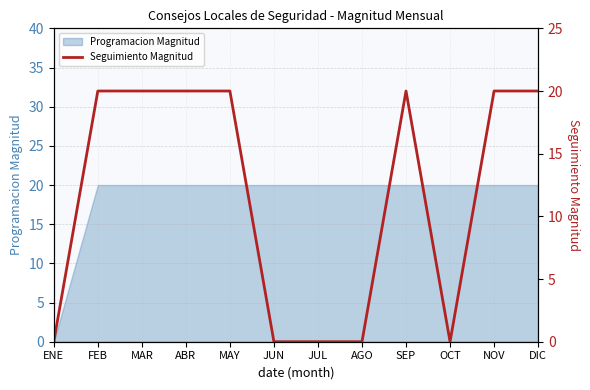

How many positive values are there?

7